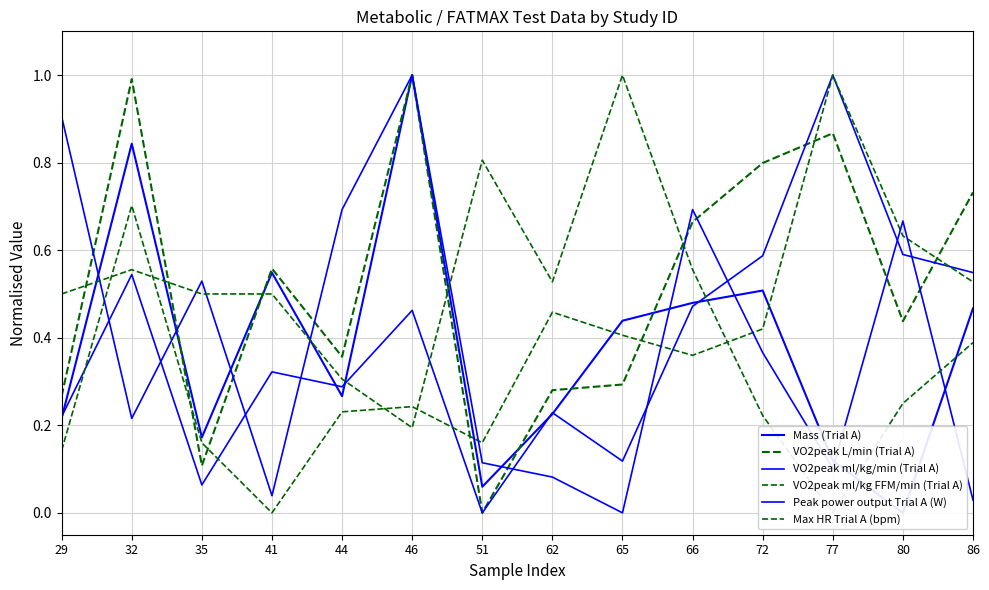

Reading left to right, list all the values displayed in this chart.

Mass (Trial A): 29=0.2	32=0.8	35=0.2	41=0.5	44=0.3	46=1.0	51=0.1	62=0.2	65=0.4	66=0.5	72=0.5	77=0.1	80=0.0	86=0.5
VO2peak L/min (Trial A): 29=0.3	32=1.0	35=0.1	41=0.6	44=0.4	46=1.0	51=0.0	62=0.3	65=0.3	66=0.7	72=0.8	77=0.9	80=0.4	86=0.7
VO2peak ml/kg/min (Trial A): 29=0.2	32=0.5	35=0.1	41=0.3	44=0.3	46=0.5	51=0.0	62=0.2	65=0.1	66=0.5	72=0.6	77=1.0	80=0.6	86=0.5
VO2peak ml/kg FFM/min (Trial A): 29=0.1	32=0.7	35=0.2	41=0.0	44=0.2	46=0.2	51=0.2	62=0.5	65=0.4	66=0.4	72=0.4	77=1.0	80=0.6	86=0.5
Peak power output Trial A (W): 29=0.9	32=0.2	35=0.5	41=0.0	44=0.7	46=1.0	51=0.1	62=0.1	65=0.0	66=0.7	72=0.4	77=0.1	80=0.7	86=0.0
Max HR Trial A (bpm): 29=0.5	32=0.6	35=0.5	41=0.5	44=0.3	46=0.2	51=0.8	62=0.5	65=1.0	66=0.6	72=0.2	77=0.0	80=0.2	86=0.4